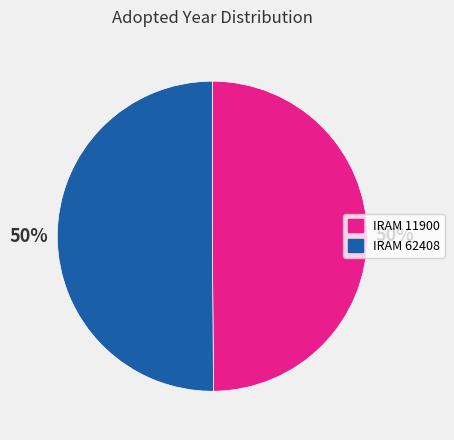

Combined, do IRAM 62408 and IRAM 11900 account for over 50%?

Yes